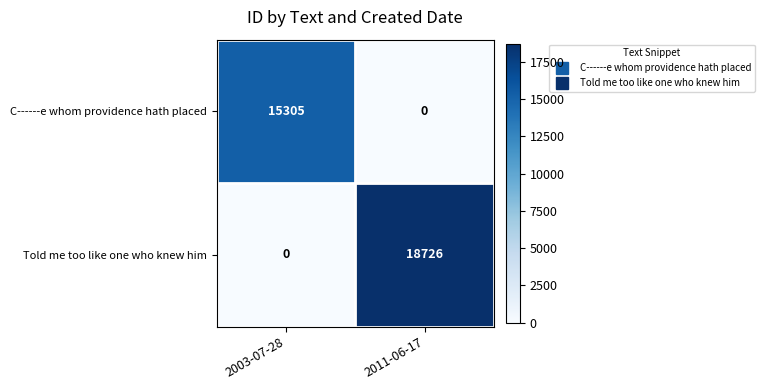

How many categories are shown in the chart?

2